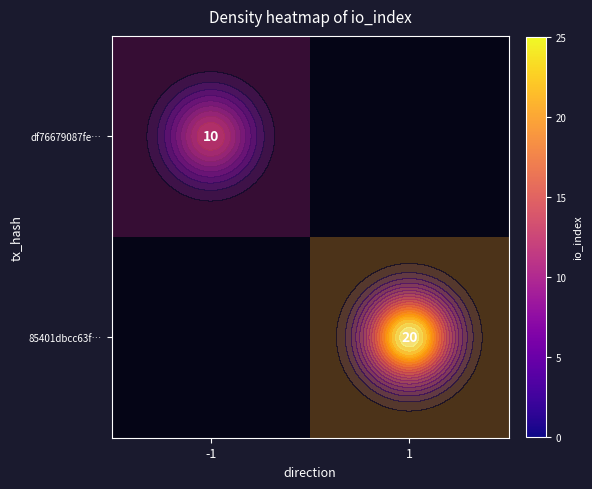

How many distinct data groups are displayed?

2